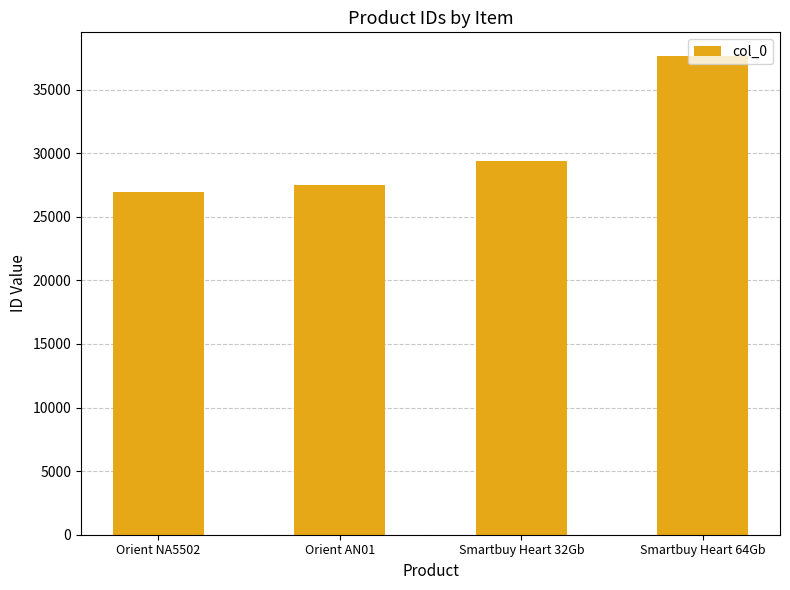

True or false: the data shows 37619 at Smartbuy Heart 64Gb.

True